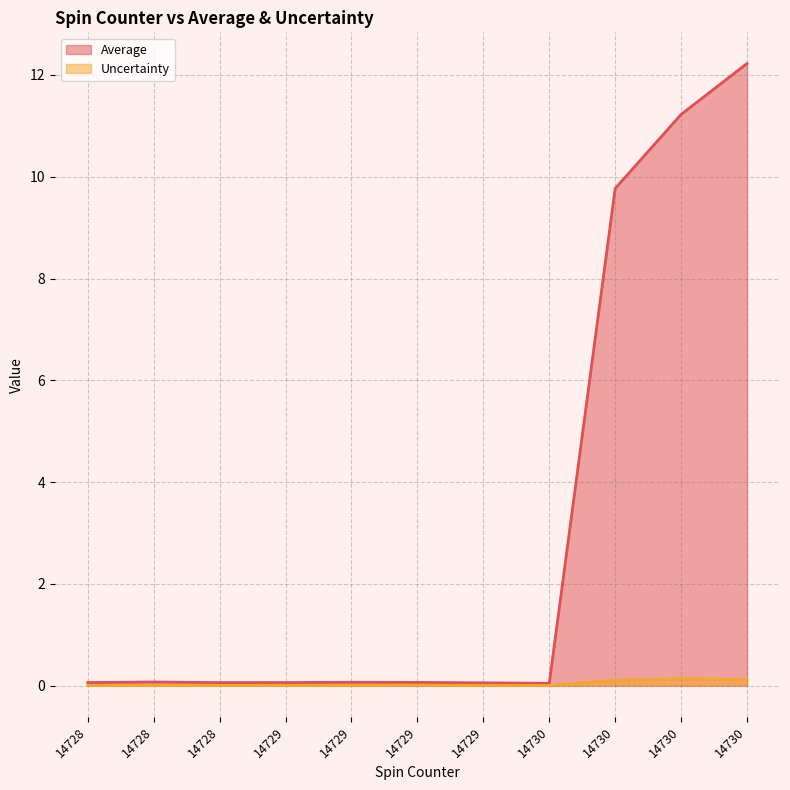

True or false: Average has more than 0 points higher than both neighbors.

True